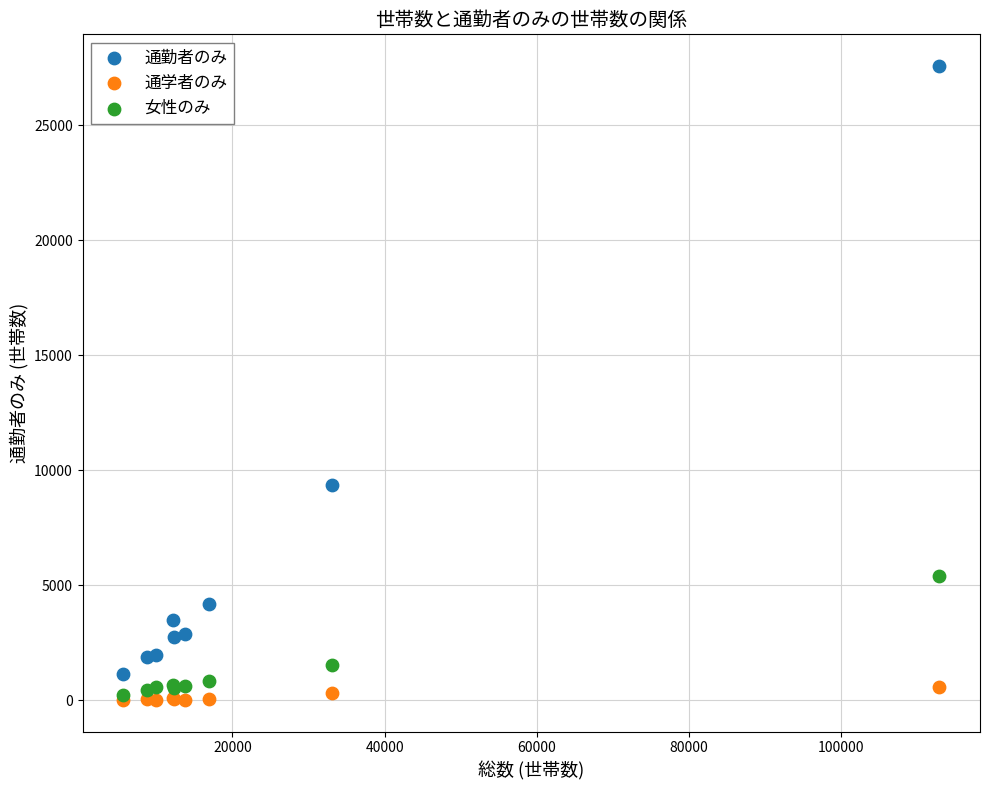

What are all the series names shown in the legend?

通勤者のみ, 通学者のみ, 女性のみ